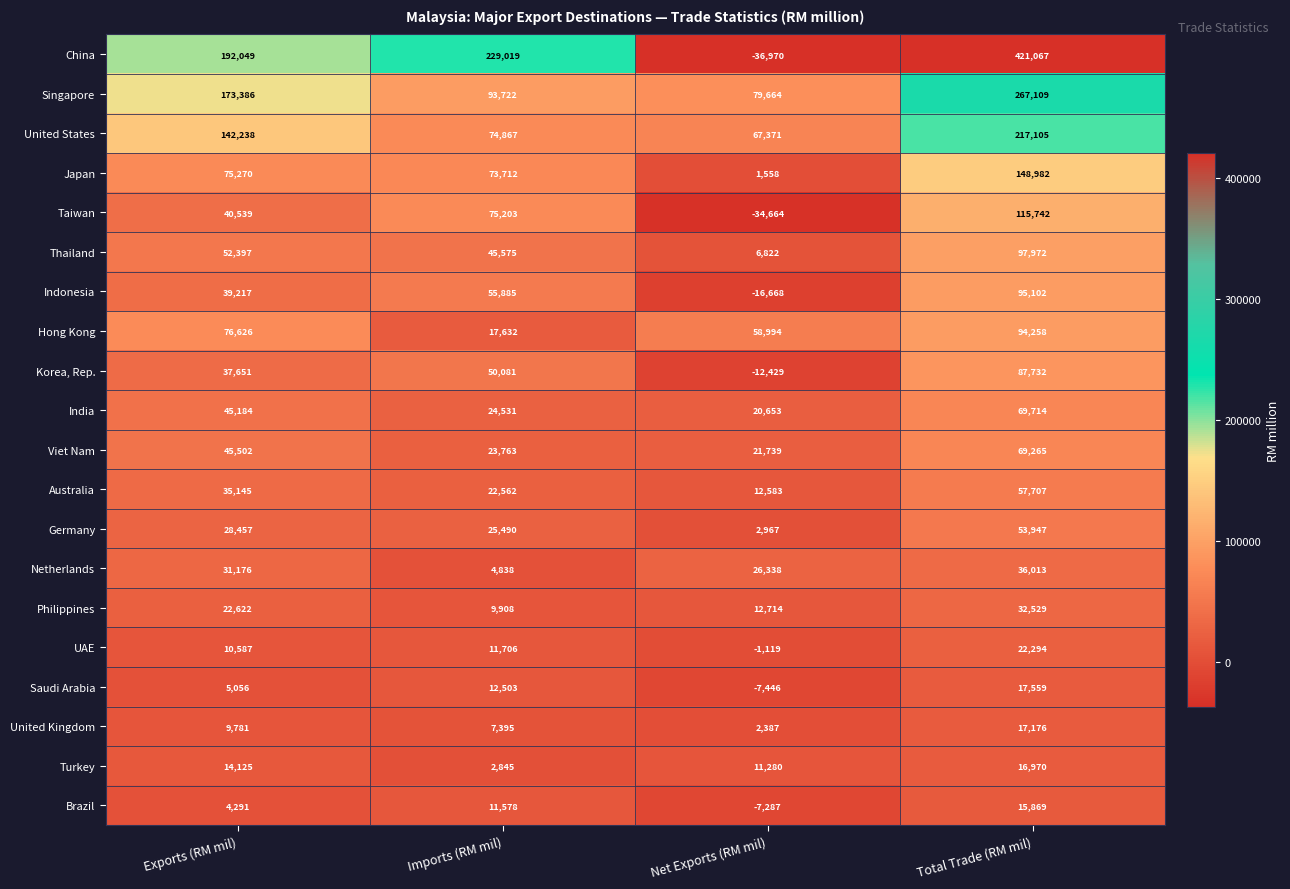

How many values in the Indonesia series are below 55885?

2